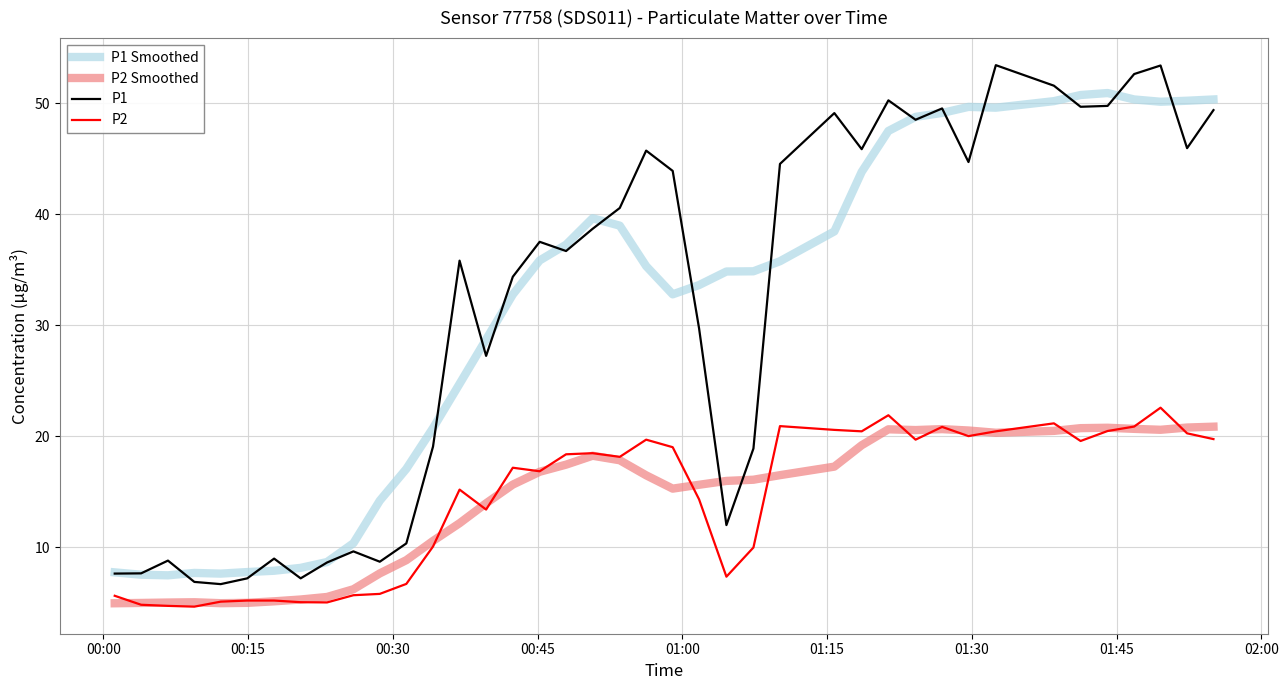

What is the difference between the maximum and minimum values in the P2 Smoothed series?

15.9